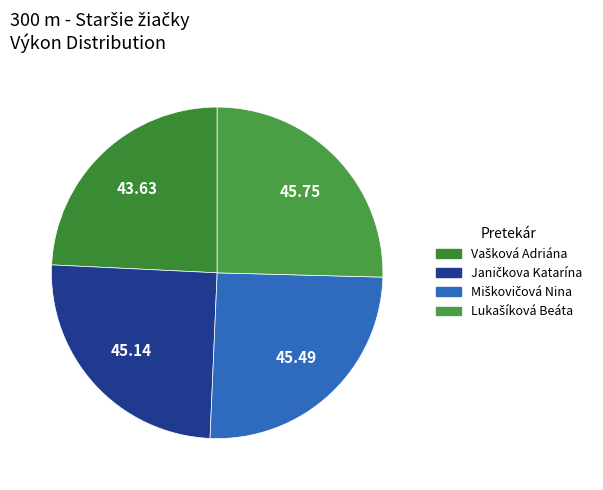

True or false: Lukašíková Beáta accounts for 25% of the total.

True